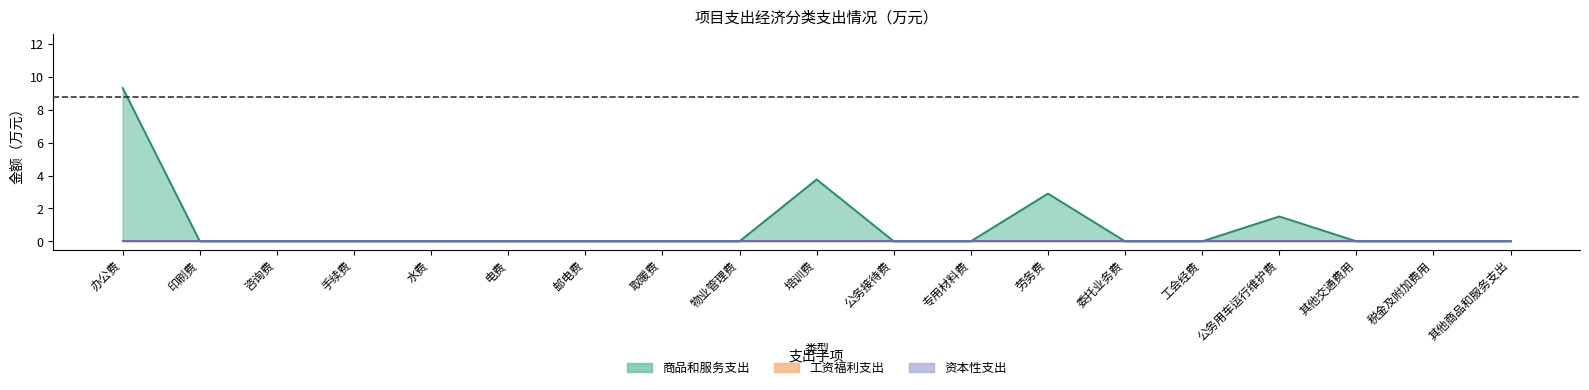

What is the value of the 商品和服务支出子项 point at the 1st from the left?

9.3